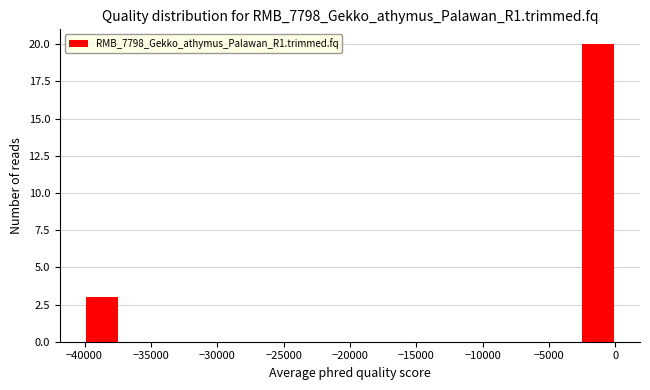

Reading left to right, list every bar in this chart as the range it spans on the x-axis followed by its height. Neither the bar edges nor the heights are printed on the chart, so give them approximately, as read against the axes.

-40000 to -37500: 3
-37500 to -34500: 0
-34500 to -32000: 0
-32000 to -29500: 0
-29500 to -26500: 0
-26500 to -24000: 0
-24000 to -21500: 0
-21500 to -18500: 0
-18500 to -16000: 0
-16000 to -13500: 0
-13500 to -10500: 0
-10500 to -8000: 0
-8000 to -5500: 0
-5500 to -2500: 0
-2500 to 0: 20